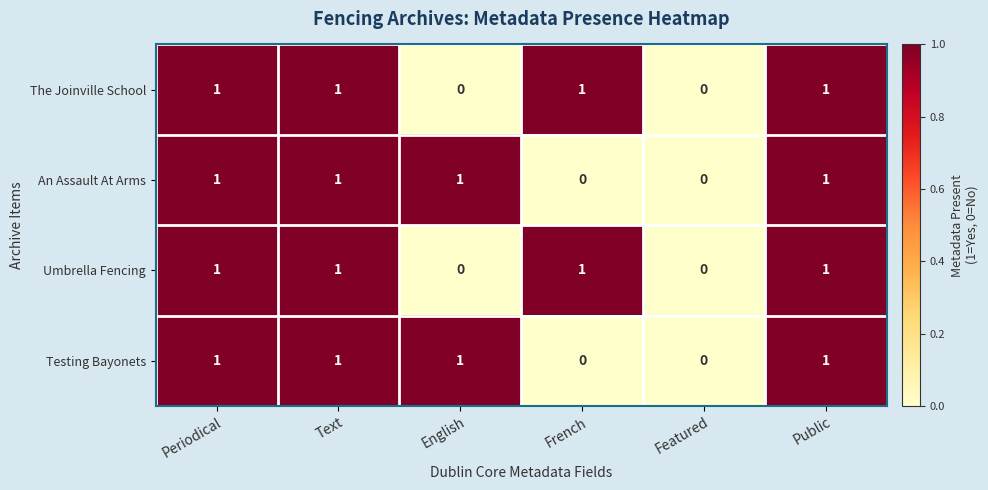

What is the sum of all The Joinville School values?

4